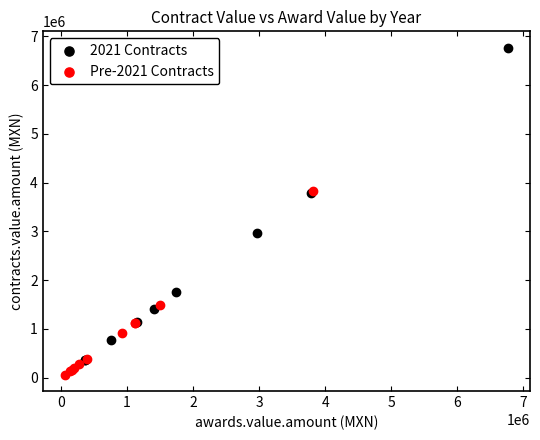

What are all the series names shown in the legend?

2021 Contracts, Pre-2021 Contracts